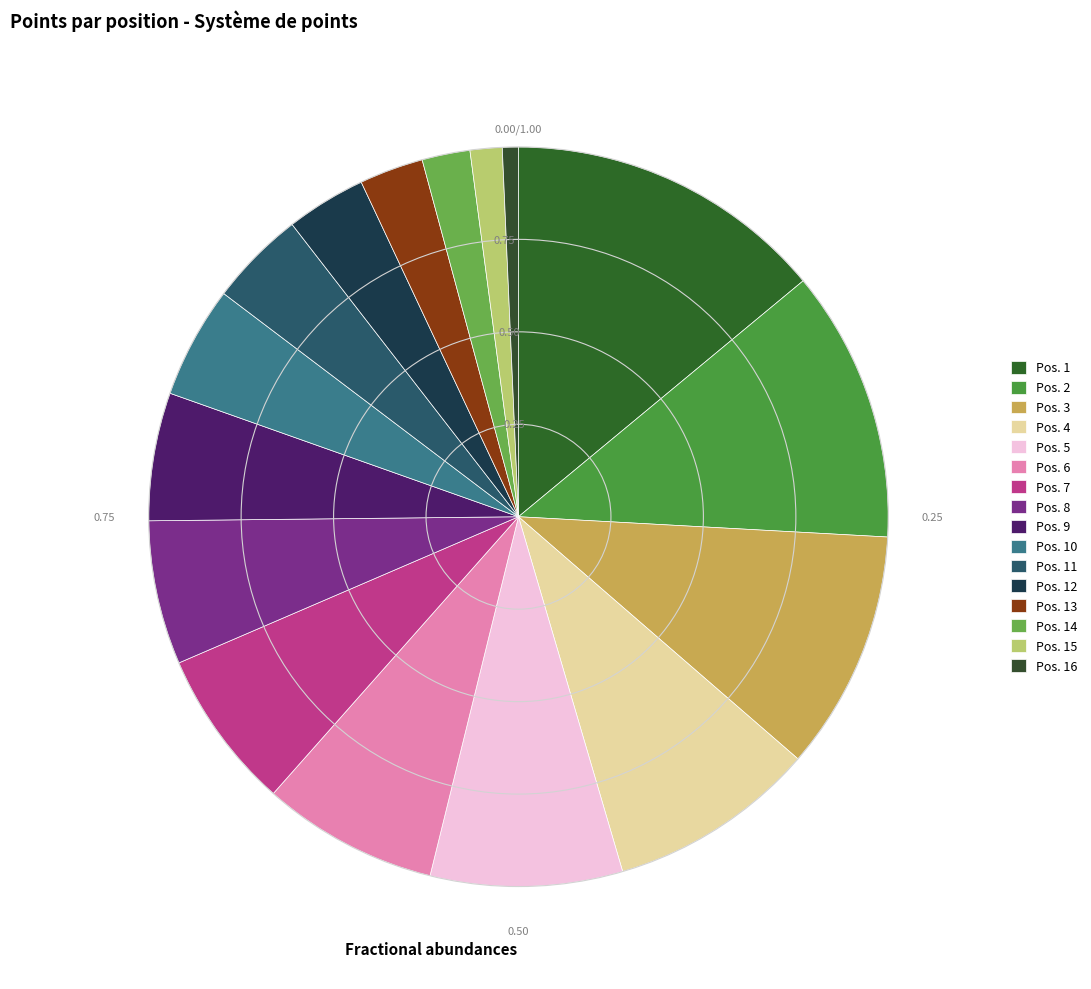

Rank the categories by value from lowest to highest.

Pos. 16, Pos. 15, Pos. 14, Pos. 13, Pos. 12, Pos. 11, Pos. 10, Pos. 9, Pos. 8, Pos. 7, Pos. 6, Pos. 5, Pos. 4, Pos. 3, Pos. 2, Pos. 1